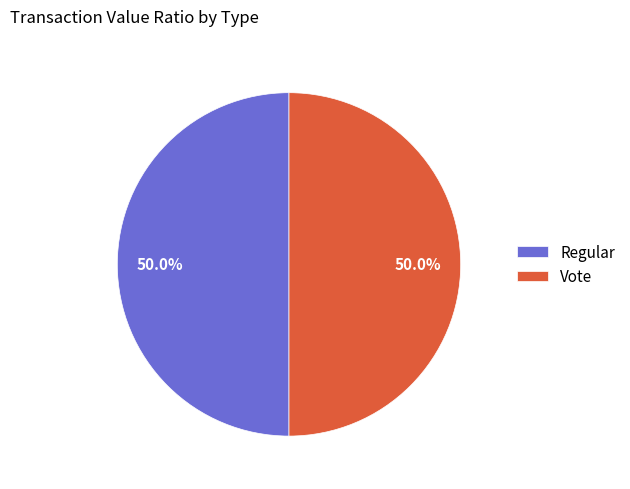

Count the number of slices in the pie.

2